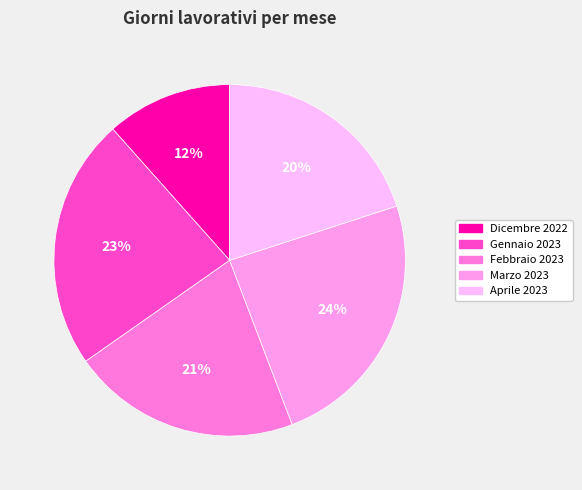

Combined, do Dicembre 2022 and Gennaio 2023 account for over 50%?

No